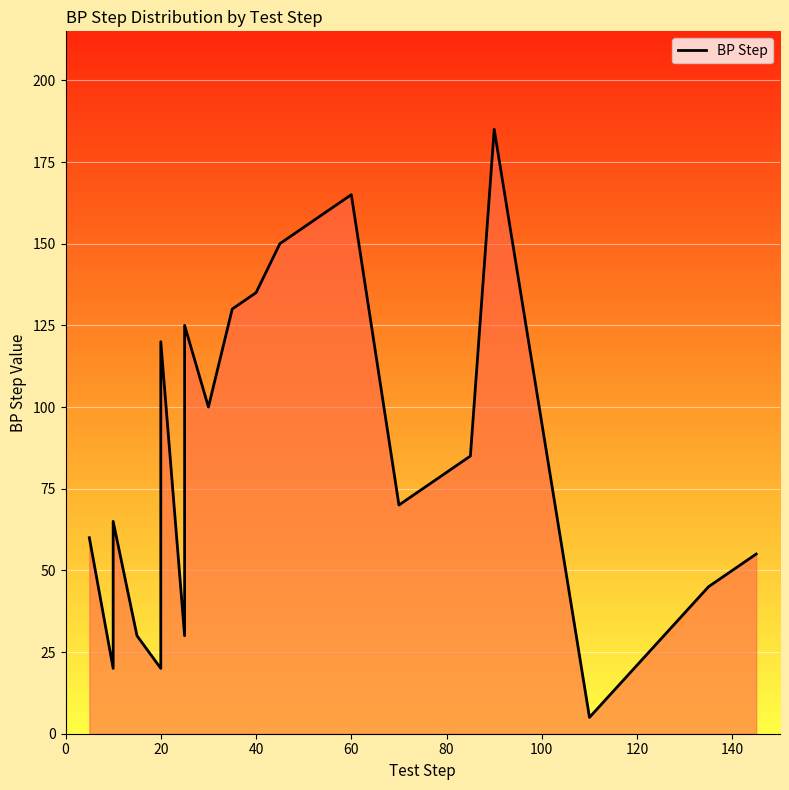

Is it true that the value at 15 is 113?

False